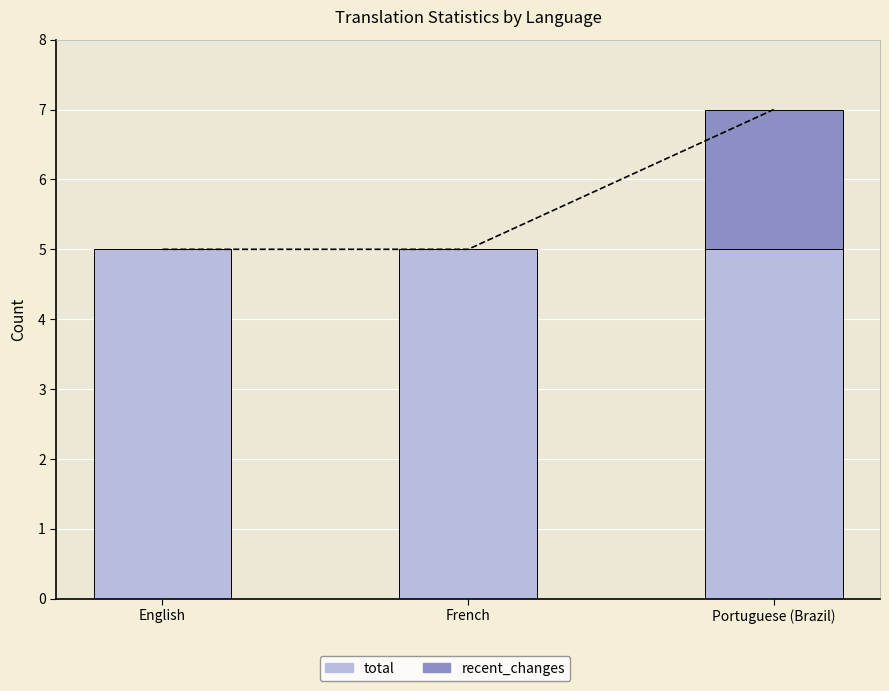

Reading left to right, transcribe all the data shown in this chart.

total: 5	5	5
recent_changes: 0	0	2